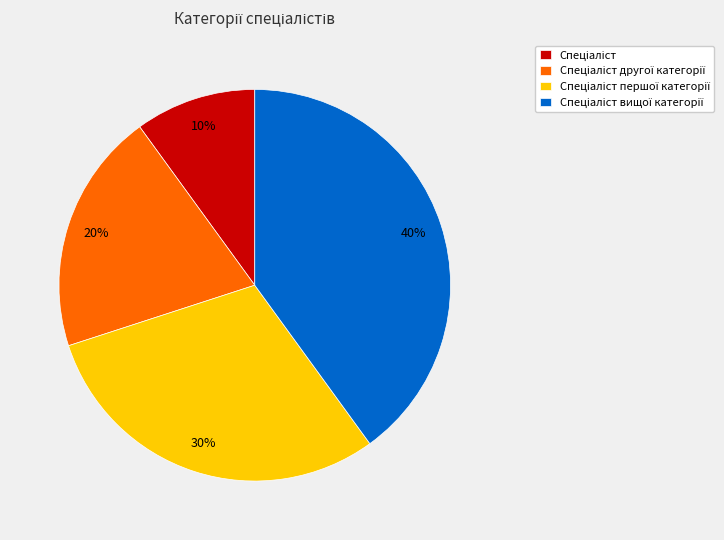

Is there any slice that represents more than half of the pie?

No